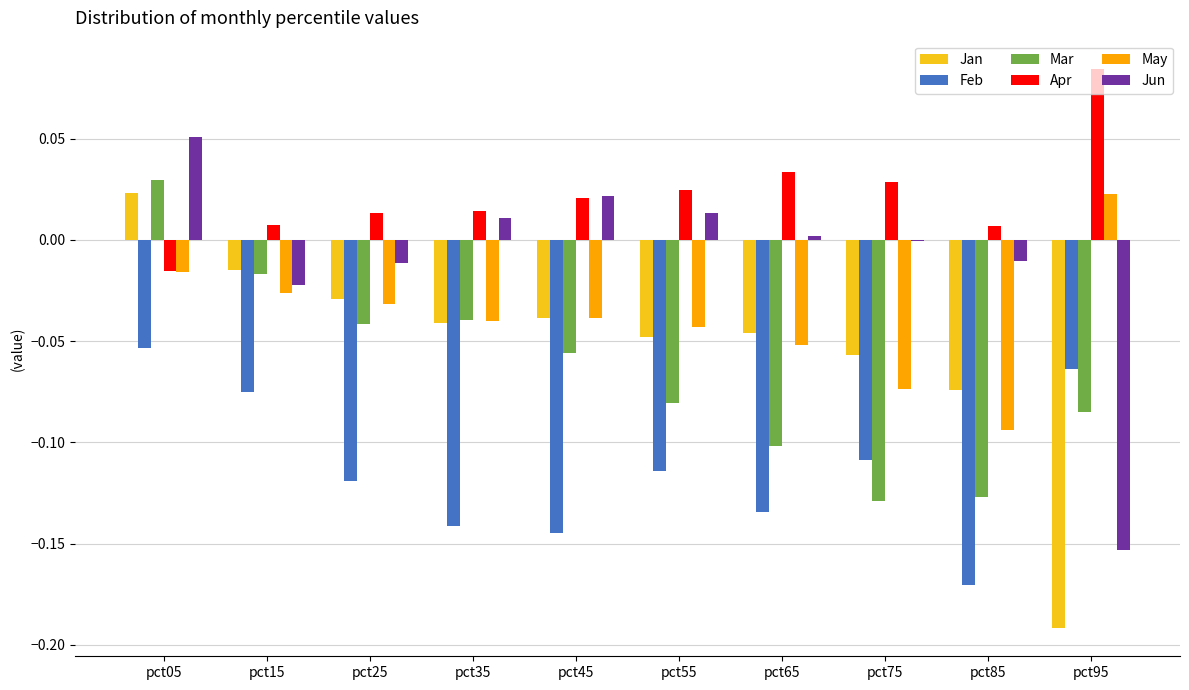

Which category has the highest value across all series?

pct95